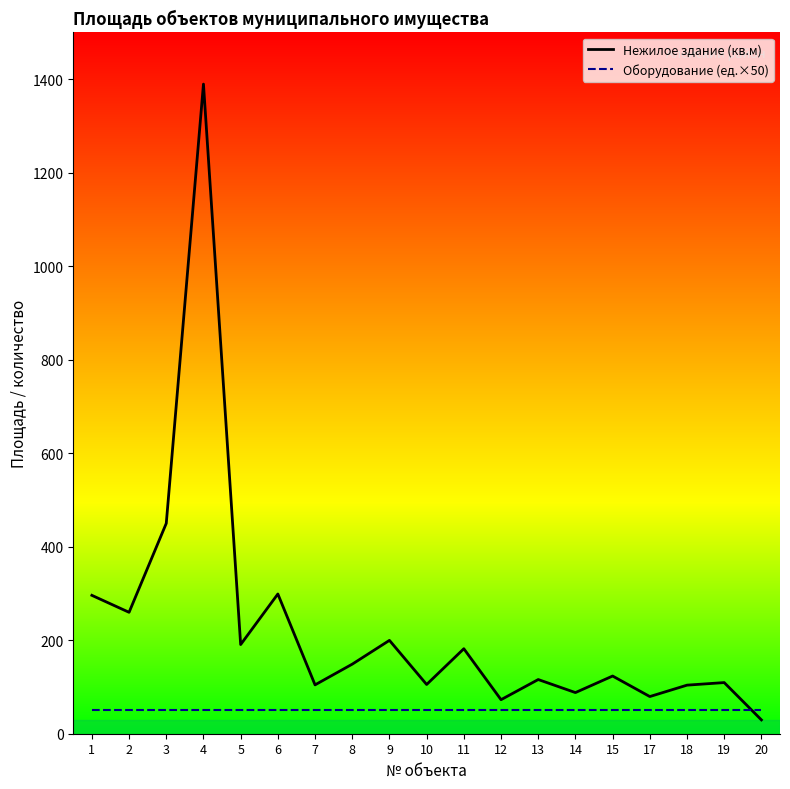

What is the average value?

228.8